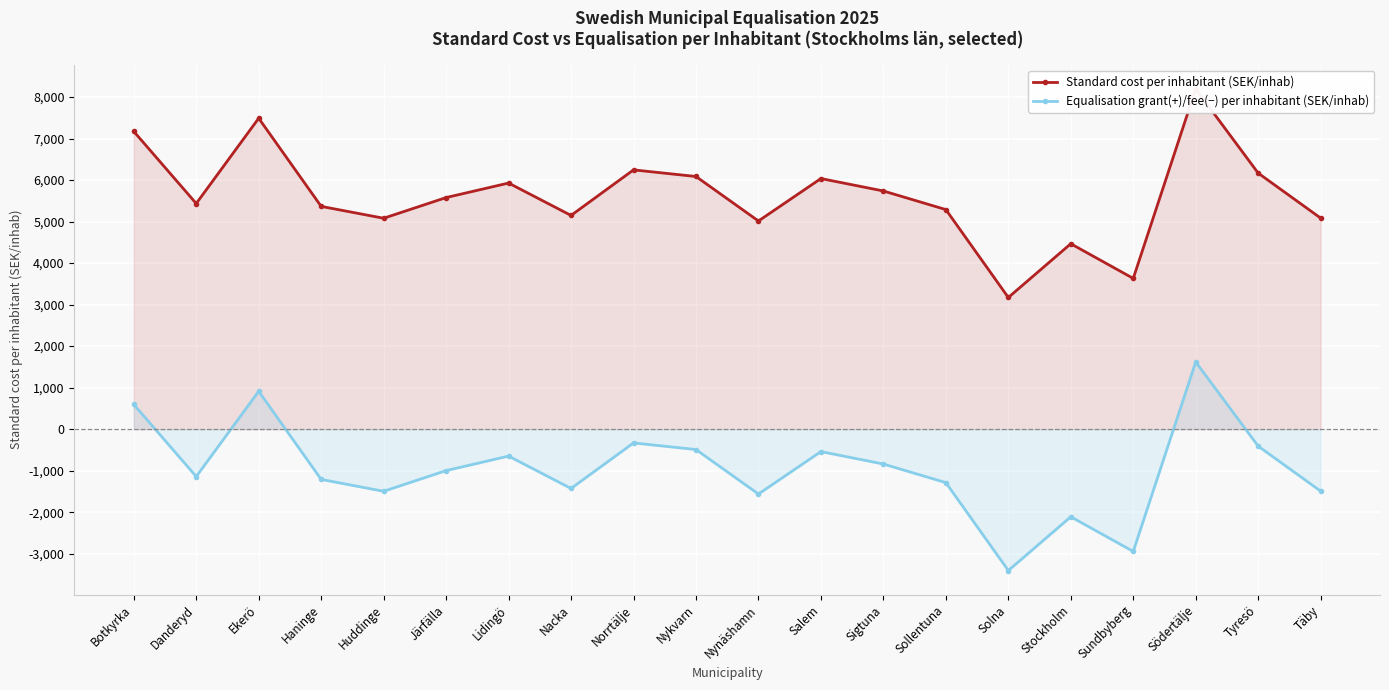

At how many categories does at least one series exceed 6285?

3